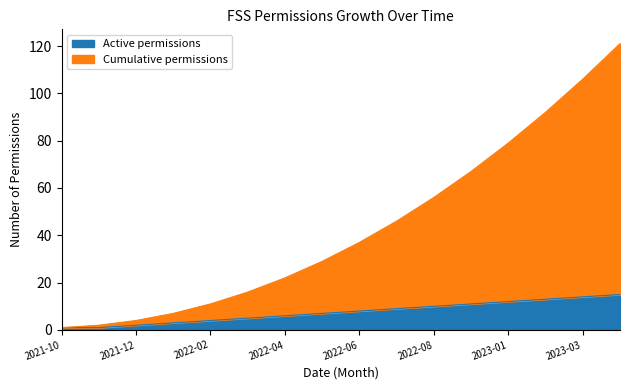

How many values in the Cumulative permissions series are below 37?

8